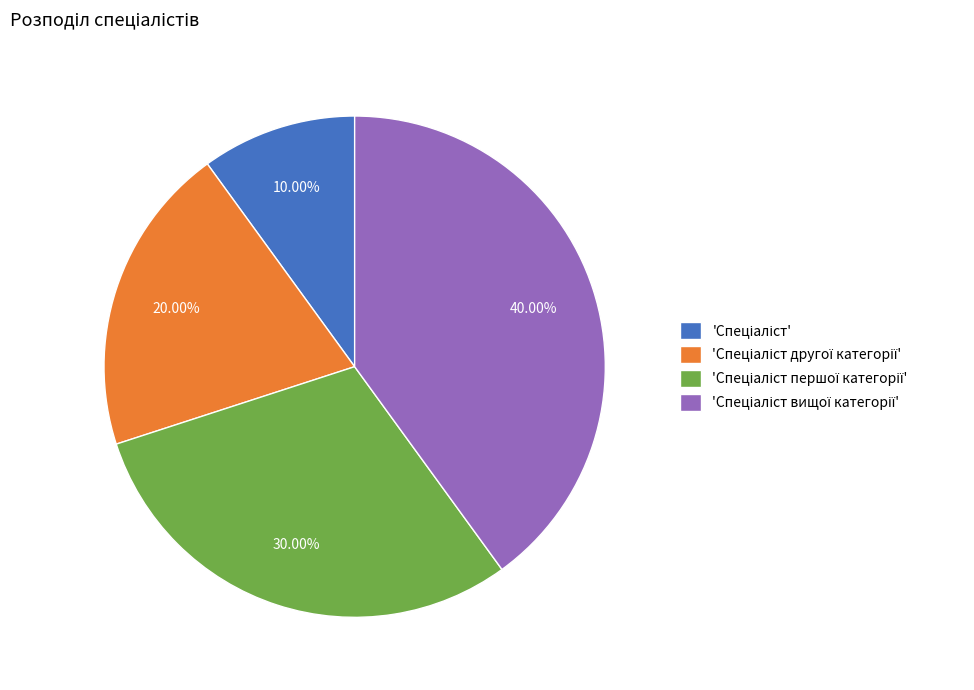

Is there any slice that represents more than half of the pie?

No